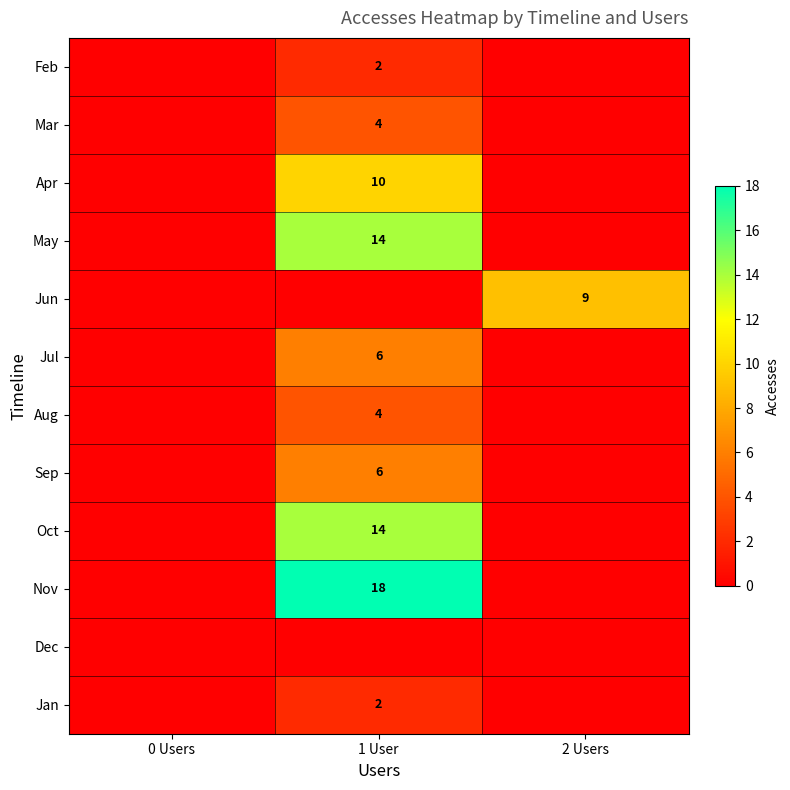

Is it true that Aug equals 1 at 1 User?

False